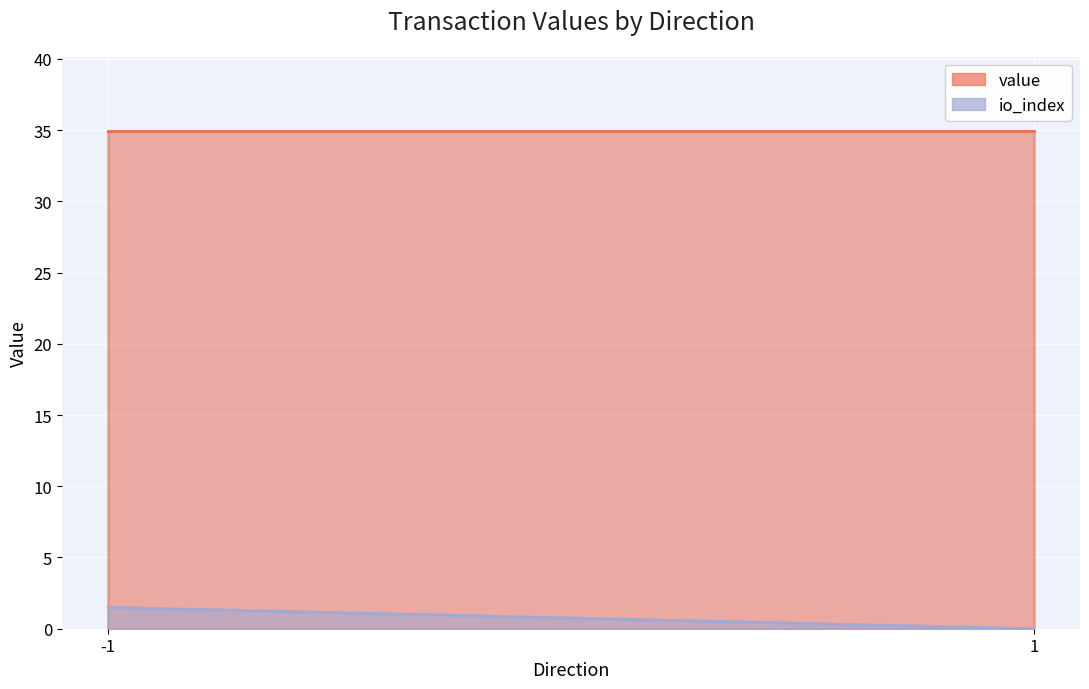

The io_index series shows 1.5 at -1. True or false?

True